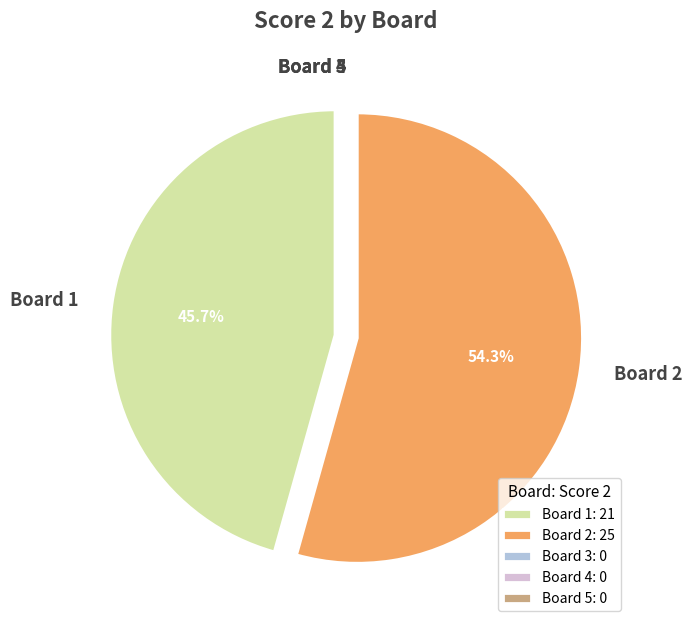

Which category has the biggest portion of the pie?

Board 2